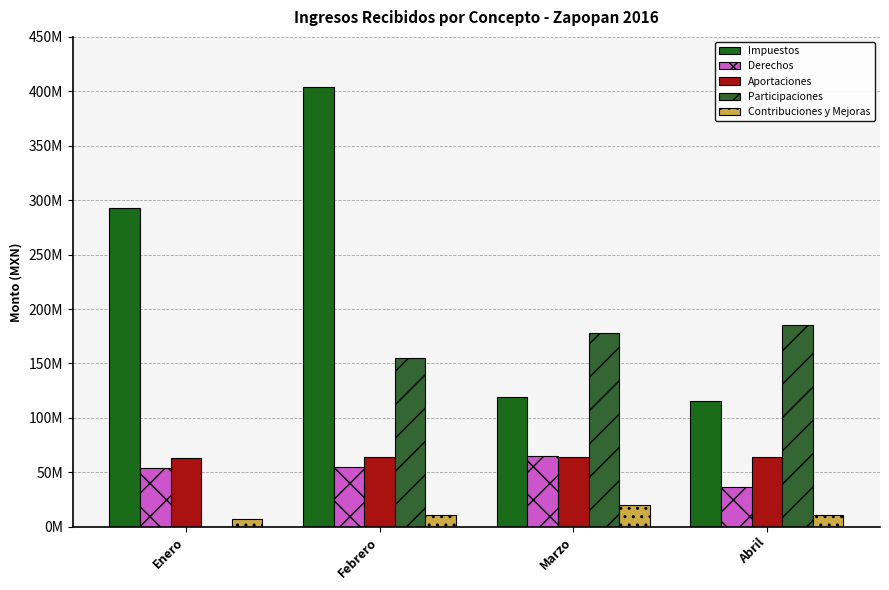

Reading left to right, what are all the values shown in this chart?

Impuestos: Enero=292398273.0	Febrero=404149486.6	Marzo=119221445.0	Abril=115113430.6
Derechos: Enero=54172566.3	Febrero=54554546.0	Marzo=64501151.1	Abril=36374151.7
Aportaciones: Enero=63296676.0	Febrero=63611683.7	Marzo=63859507.0	Abril=64022626.4
Participaciones: Enero=0.0	Febrero=154581671.5	Marzo=177504084.5	Abril=185240350.7
Contribuciones y Mejoras: Enero=6950533.7	Febrero=11001939.7	Marzo=19591399.8	Abril=10388091.4